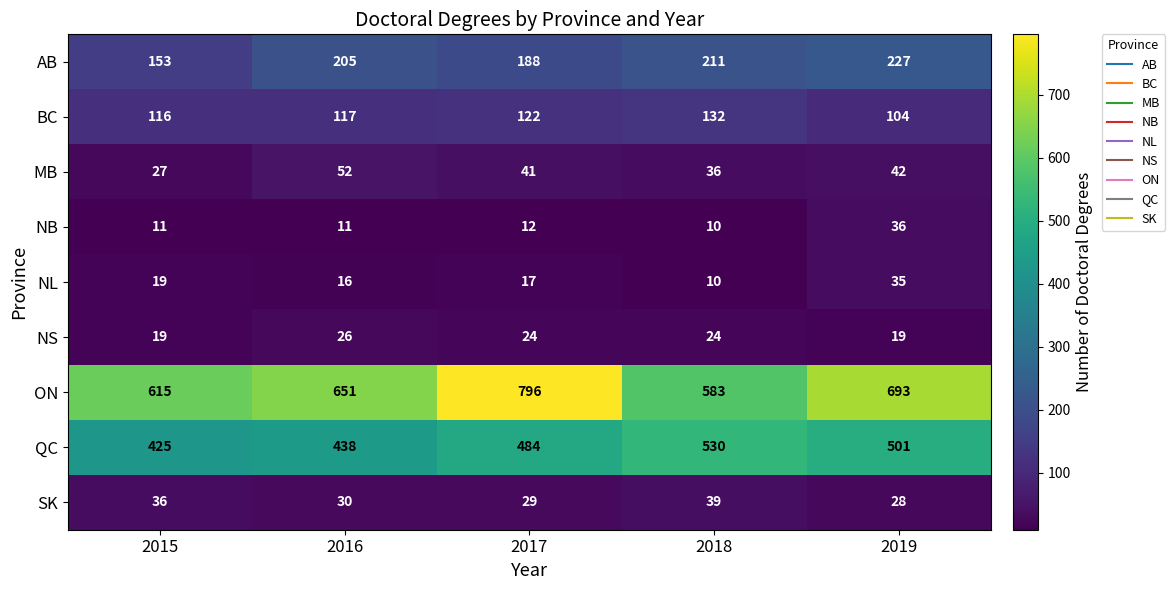

True or false: NS has a value of 33 at 2019.

False